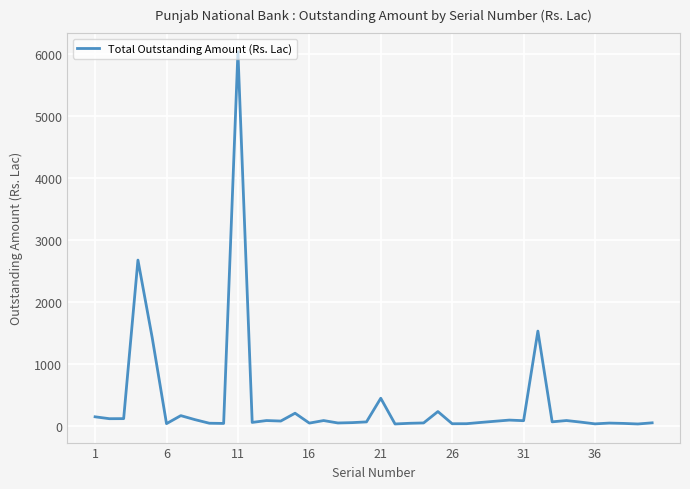

Does the chart have visible grid lines?

Yes